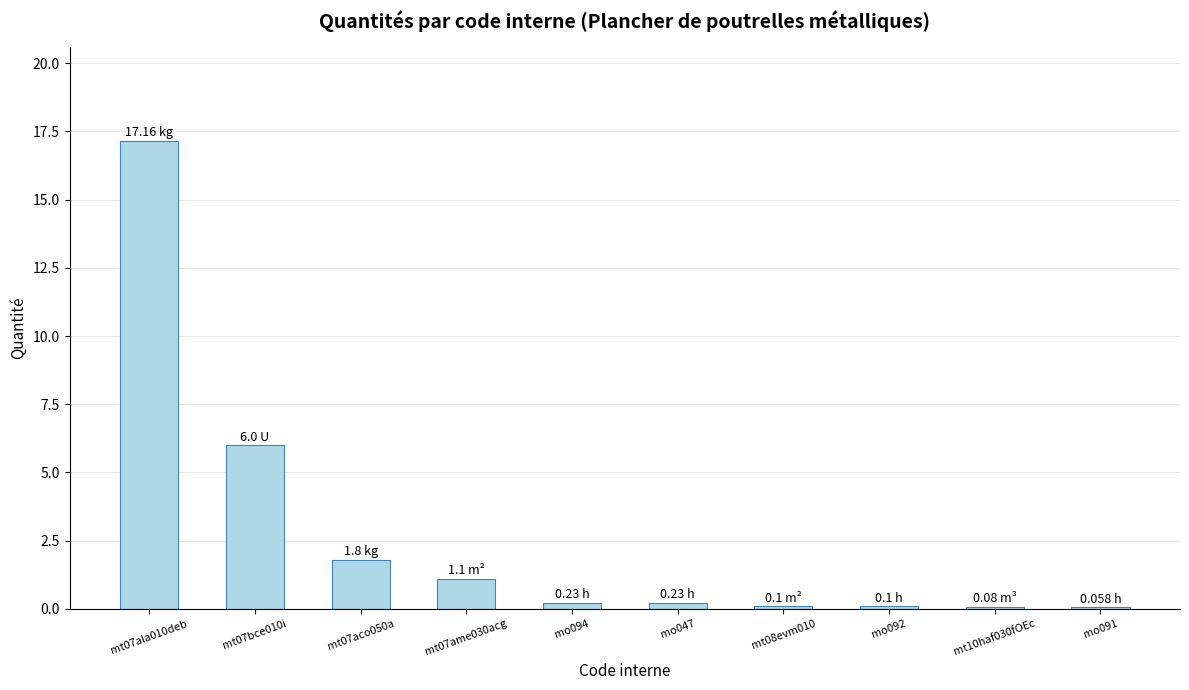

Count the number of data series in this chart.

1